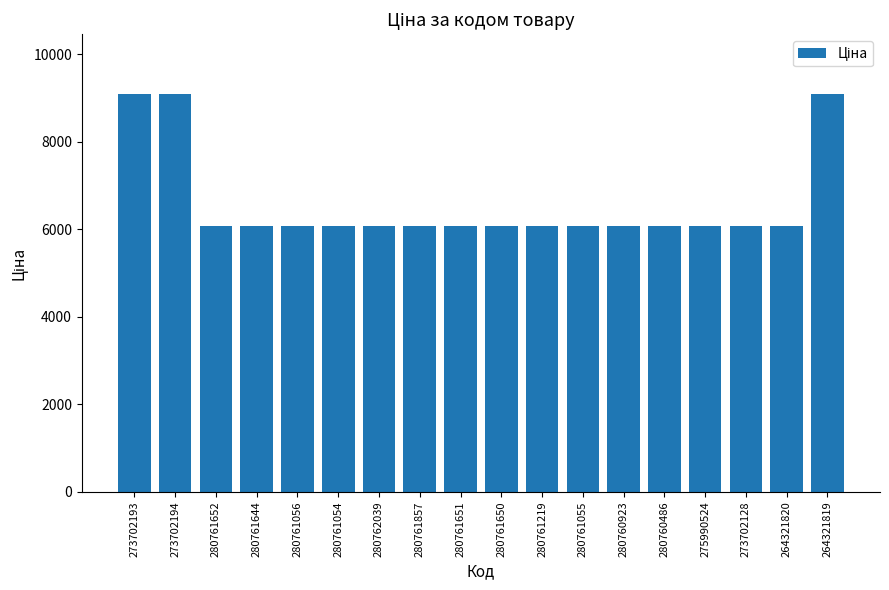

What is the difference between the second highest and minimum values?

3024.8